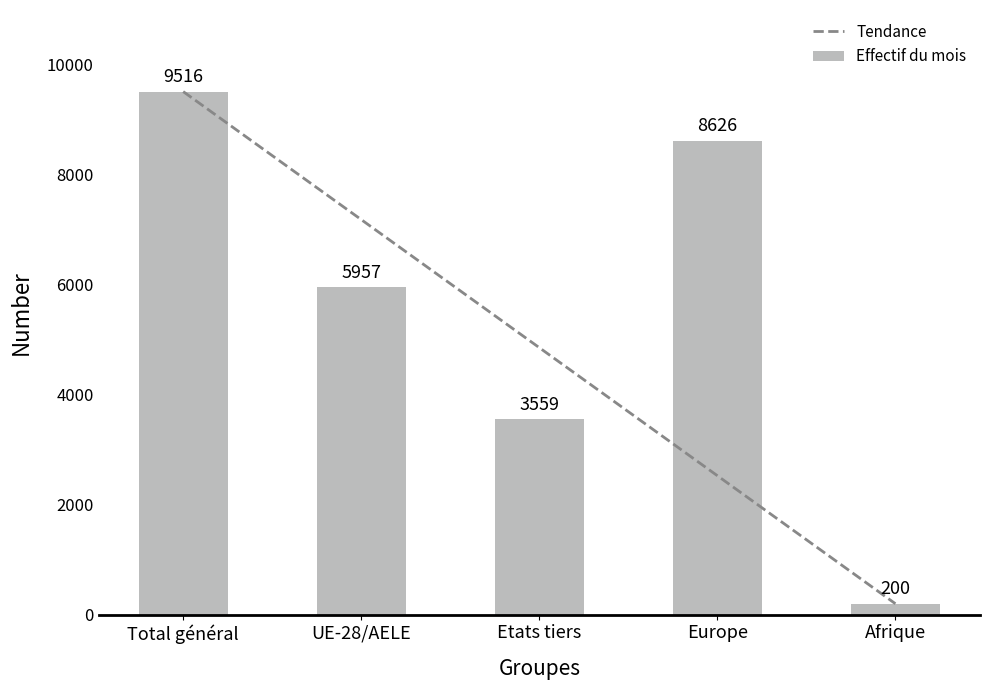

Where is the data nearest to the value 4858?

UE-28/AELE